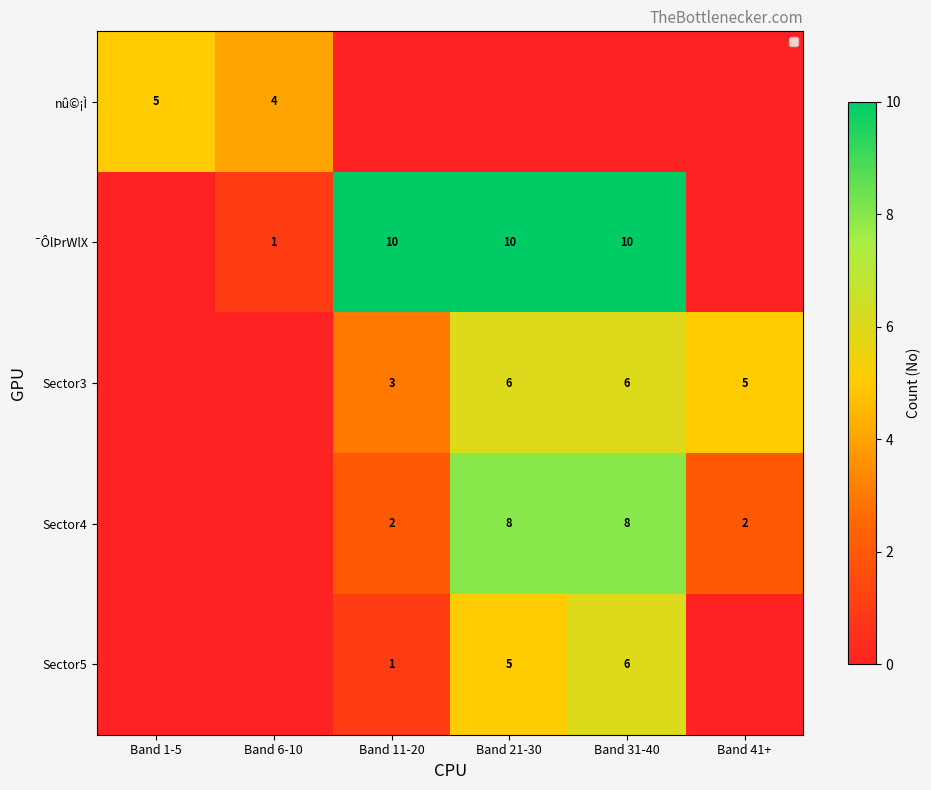

What is the sum of the Sector3 values at Band 31-40 and Band 41+?

11